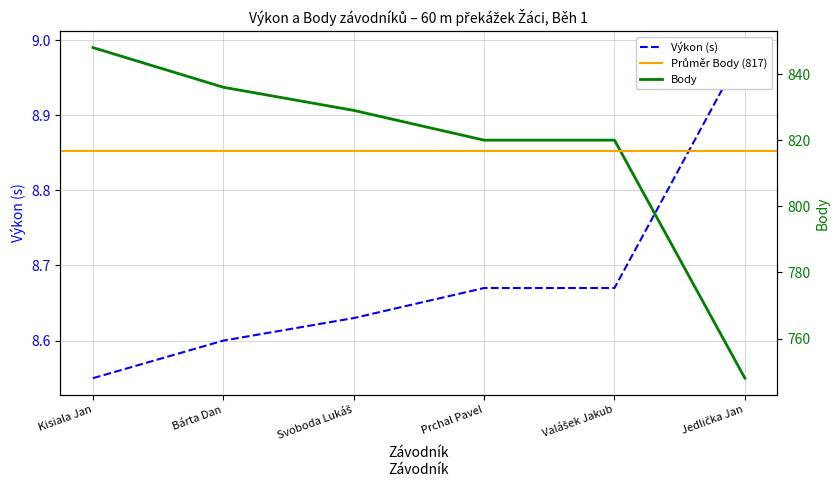

Reading left to right, list all the values displayed in this chart.

Výkon: 8.6	8.6	8.6	8.7	8.7	9.0
Body: 848.0	836.0	829.0	820.0	820.0	748.0